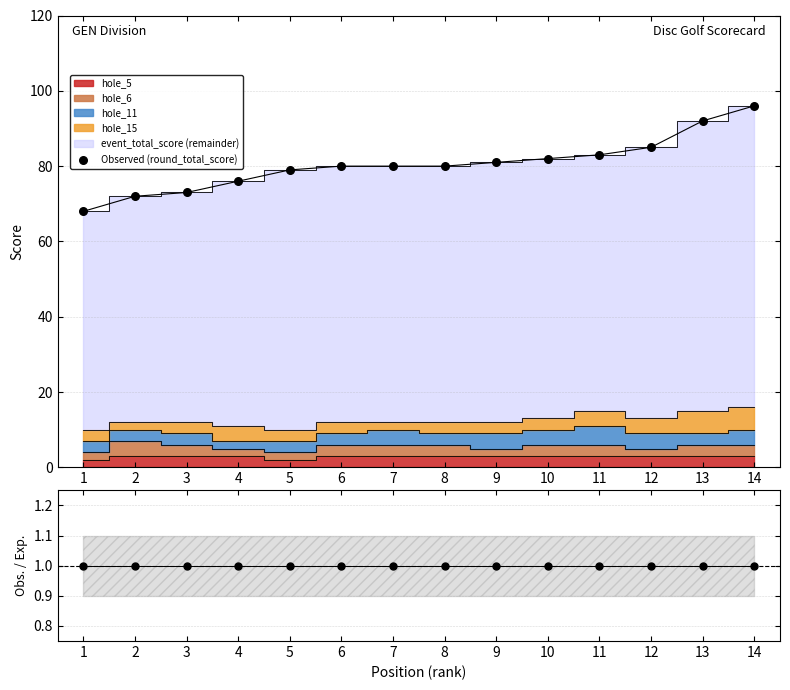

What is the change in value from 4 to 13?

+16